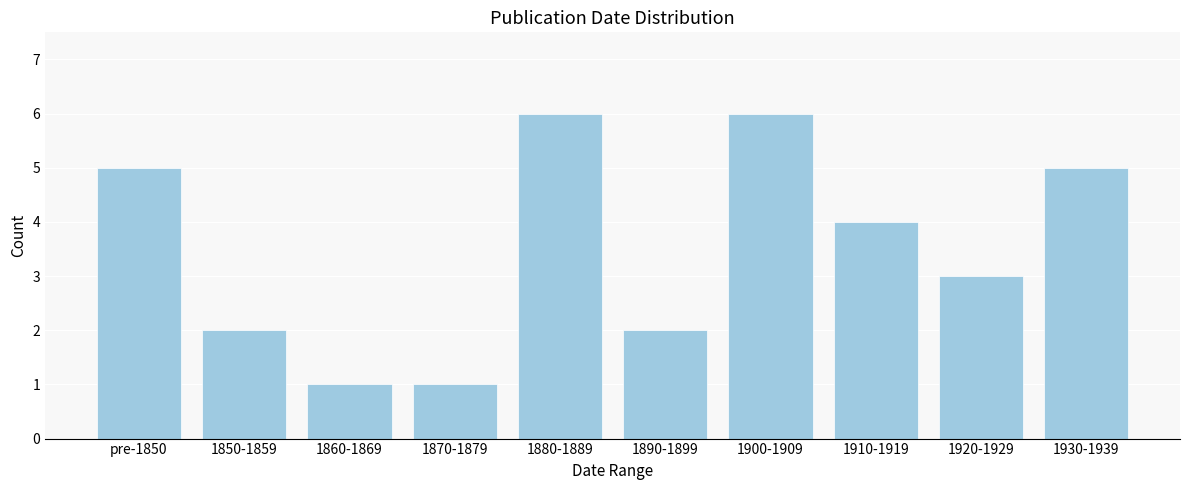

Reading left to right, what are all the values shown in this chart?

pre-1850=5	1850-1859=2	1860-1869=1	1870-1879=1	1880-1889=6	1890-1899=2	1900-1909=6	1910-1919=4	1920-1929=3	1930-1939=5